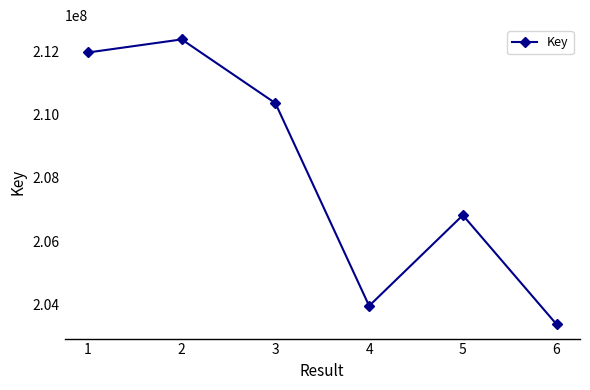

What is the approximate value at 2, to the nearest 10?

212393820